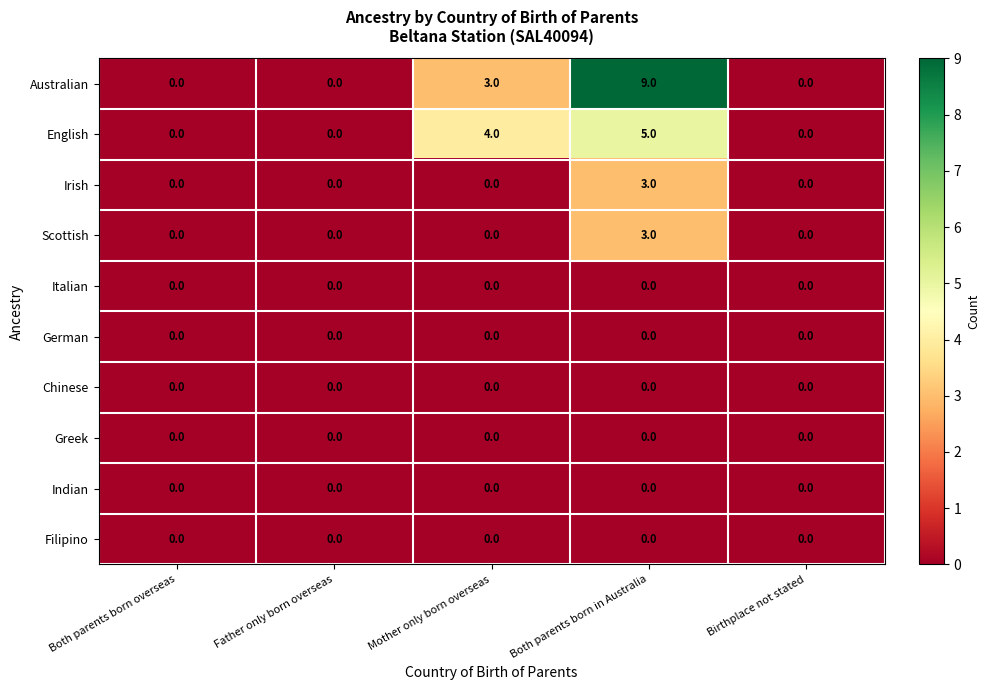

What is the maximum value shown in the chart?

9